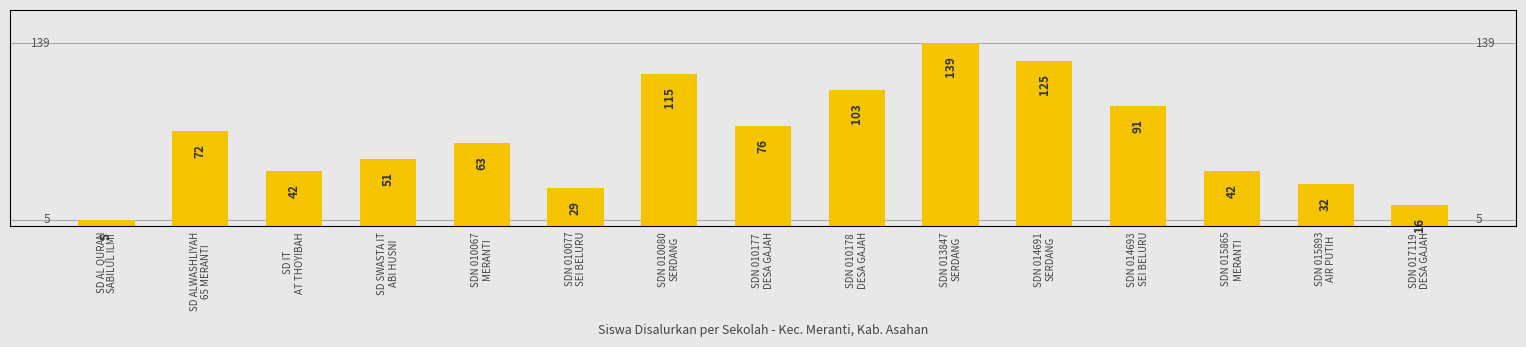

What is the greatest value displayed?

139